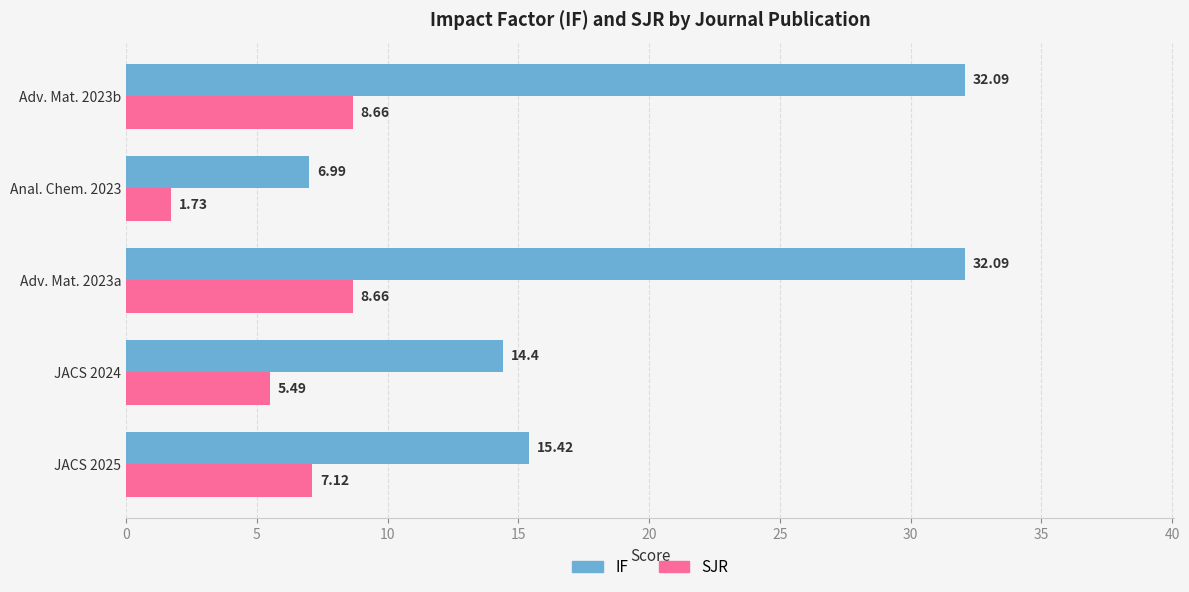

Which series has the largest range (max minus min)?

IF